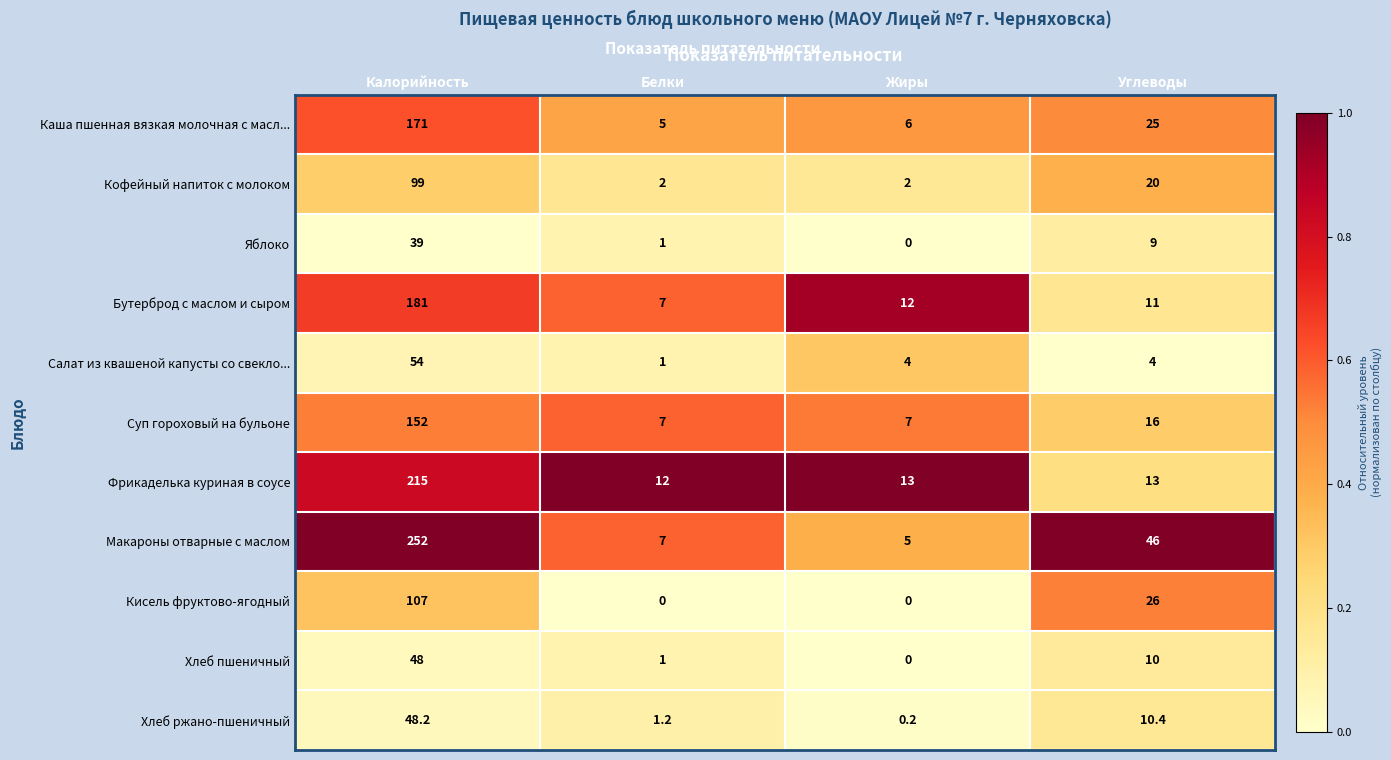

Is it true that Суп гороховый на бульоне equals 4.1 at Белки?

False